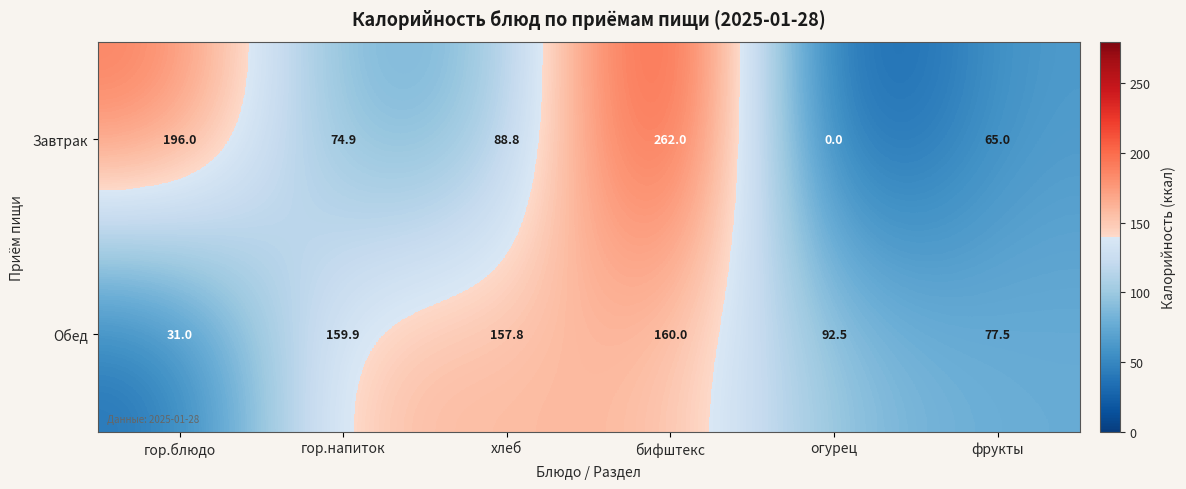

Is it true that Завтрак equals 111.4 at гор.блюдо?

False